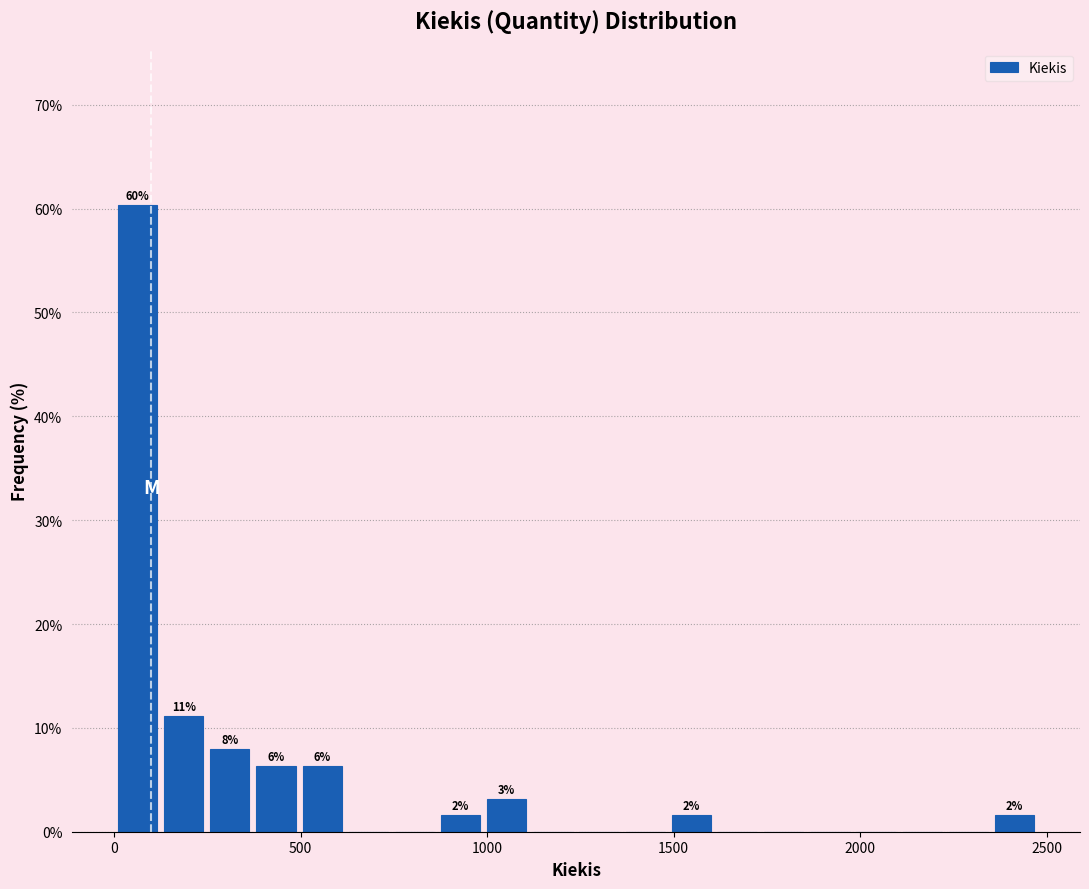

Read against the x-axis, roughly where is the centre of the tallest bar?

50